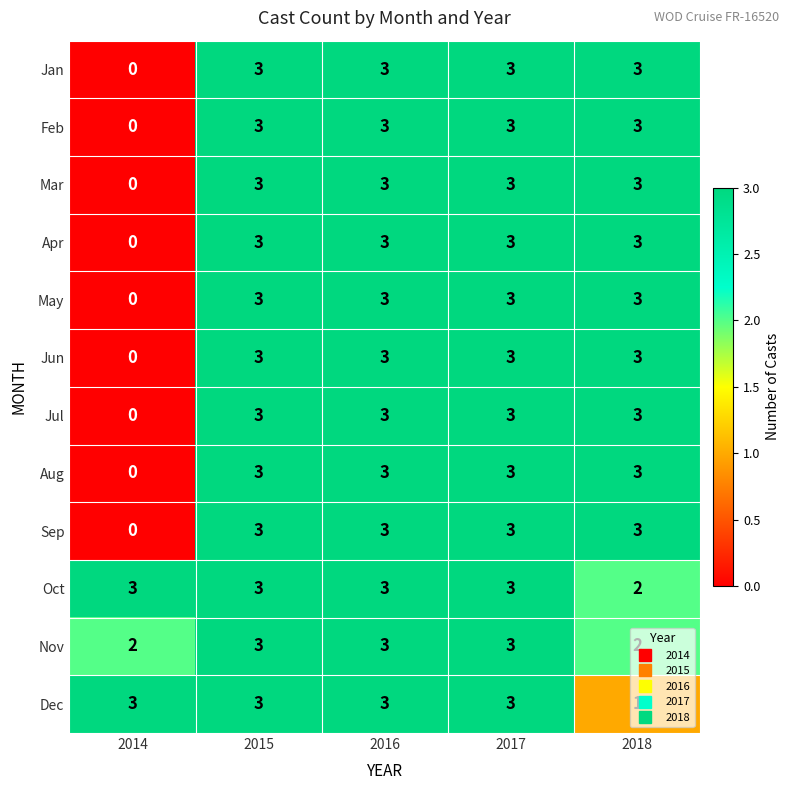

What is the sum of all Mar values?

12